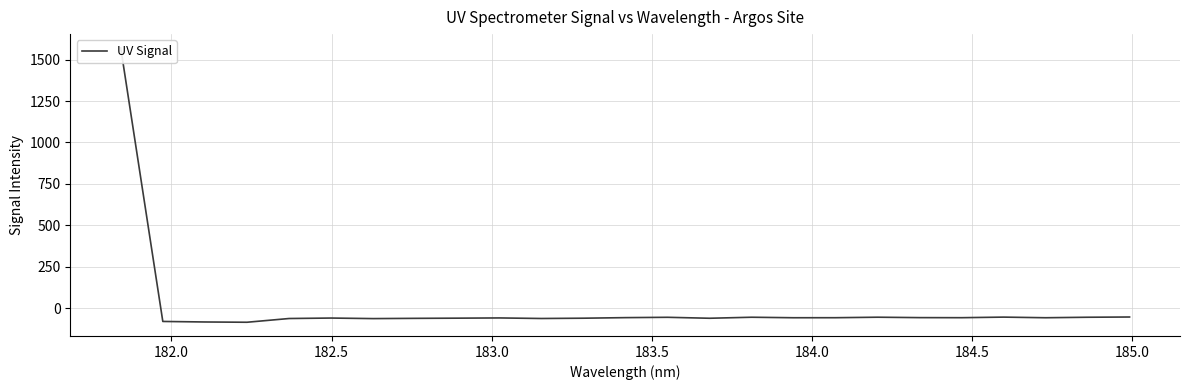

Reading left to right, transcribe all the data shown in this chart.

1571.7	-81.0	-84.2	-85.8	-63.2	-60.4	-63.7	-62.3	-61.1	-59.8	-63.1	-61.4	-57.9	-55.9	-61.7	-55.6	-58.6	-58.4	-55.4	-57.9	-58.3	-54.8	-58.6	-55.6	-54.1